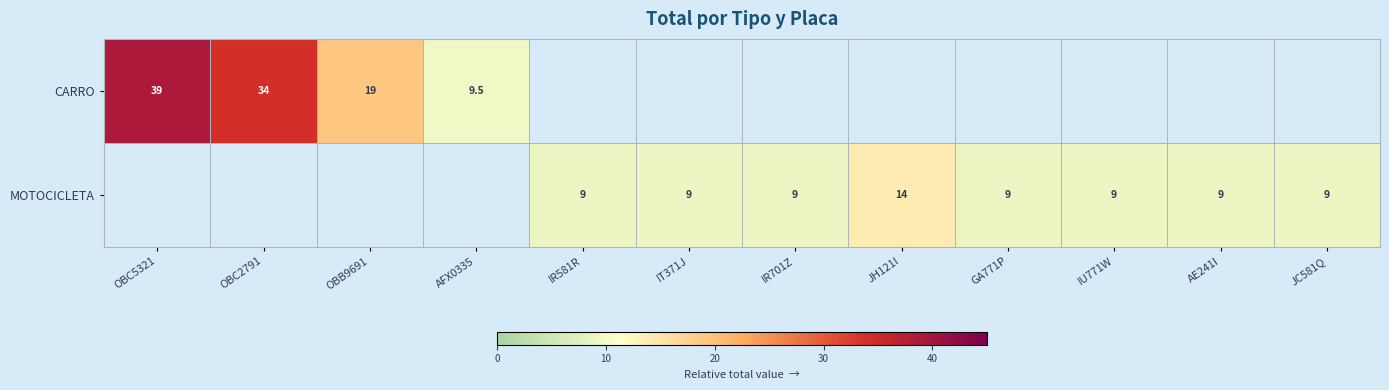

Which label corresponds to the smallest value in the chart?

IR581R